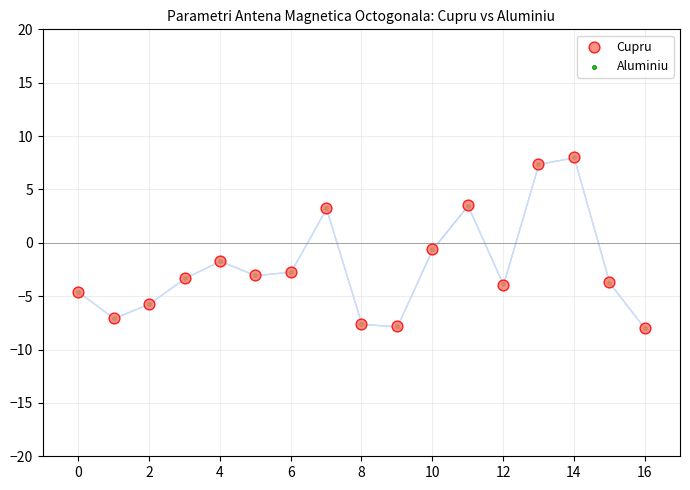

What are all the series names shown in the legend?

Cupru, Aluminiu